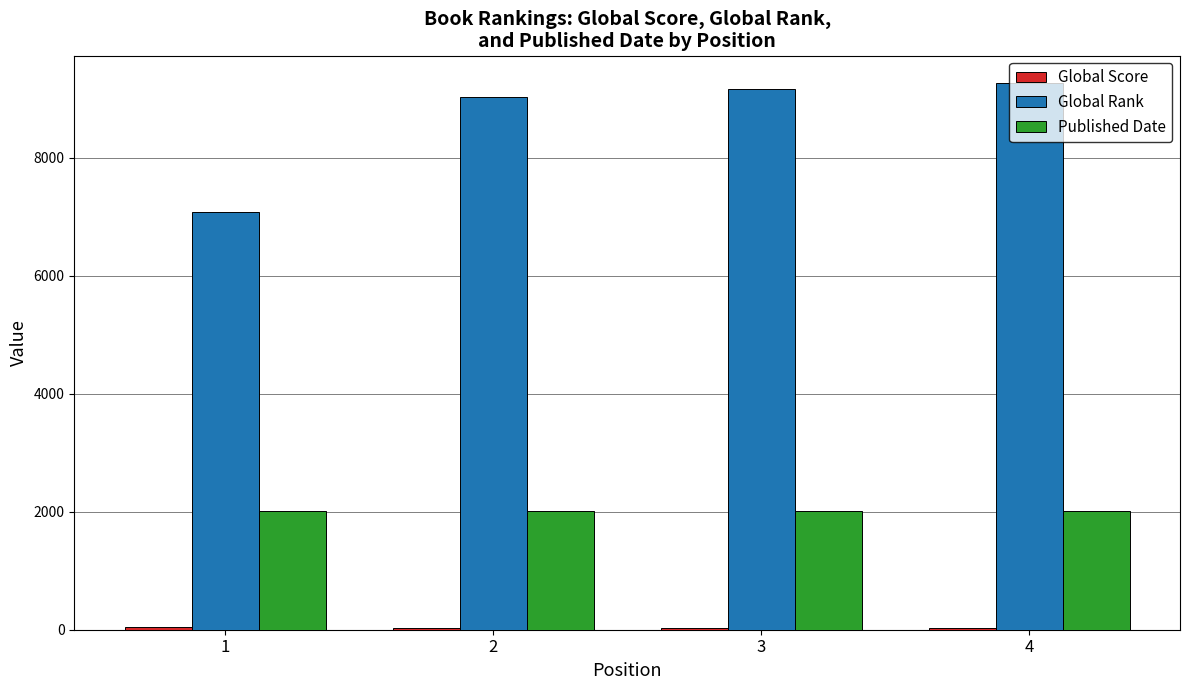

The value of Published Date at 3 is 2017. True or false?

True